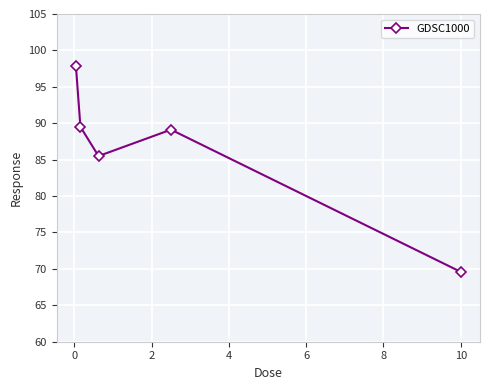

What is the average value?

86.3